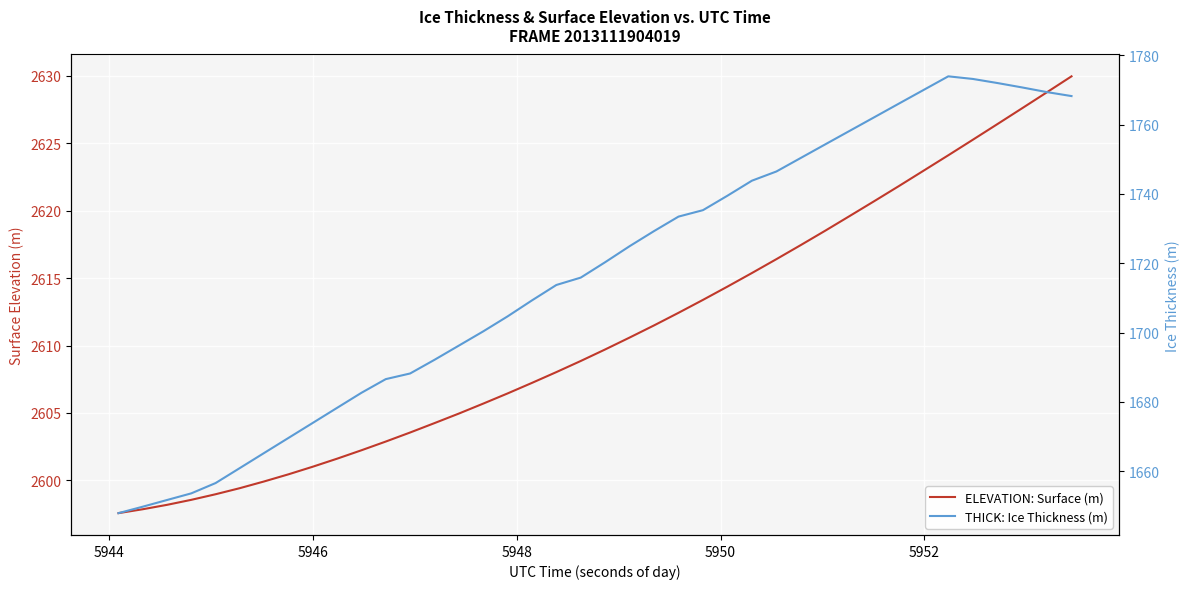

What is the highest value of the ELEVATION: Surface (m) series?

2629.9